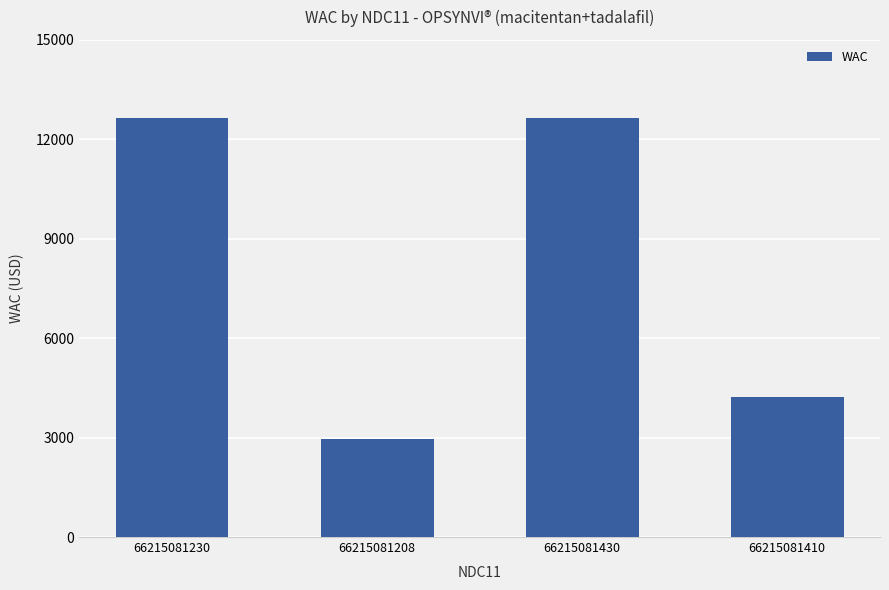

How many data points are above 12635?

2